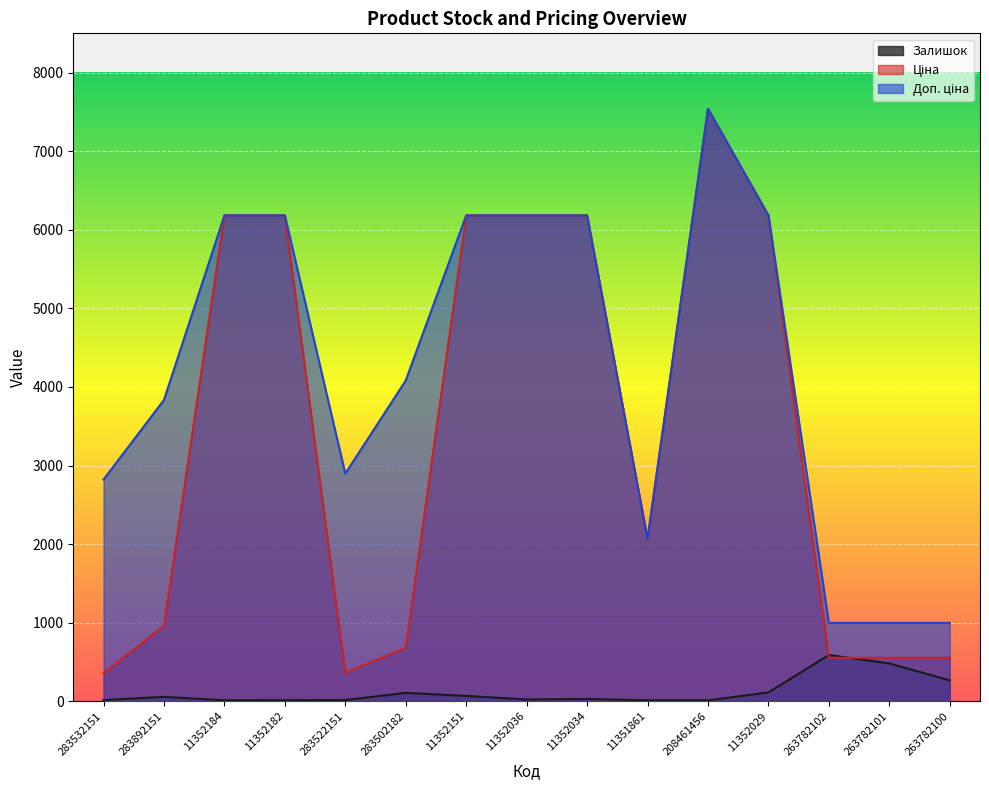

Between 263782101 and 283522151, which is larger?

263782101